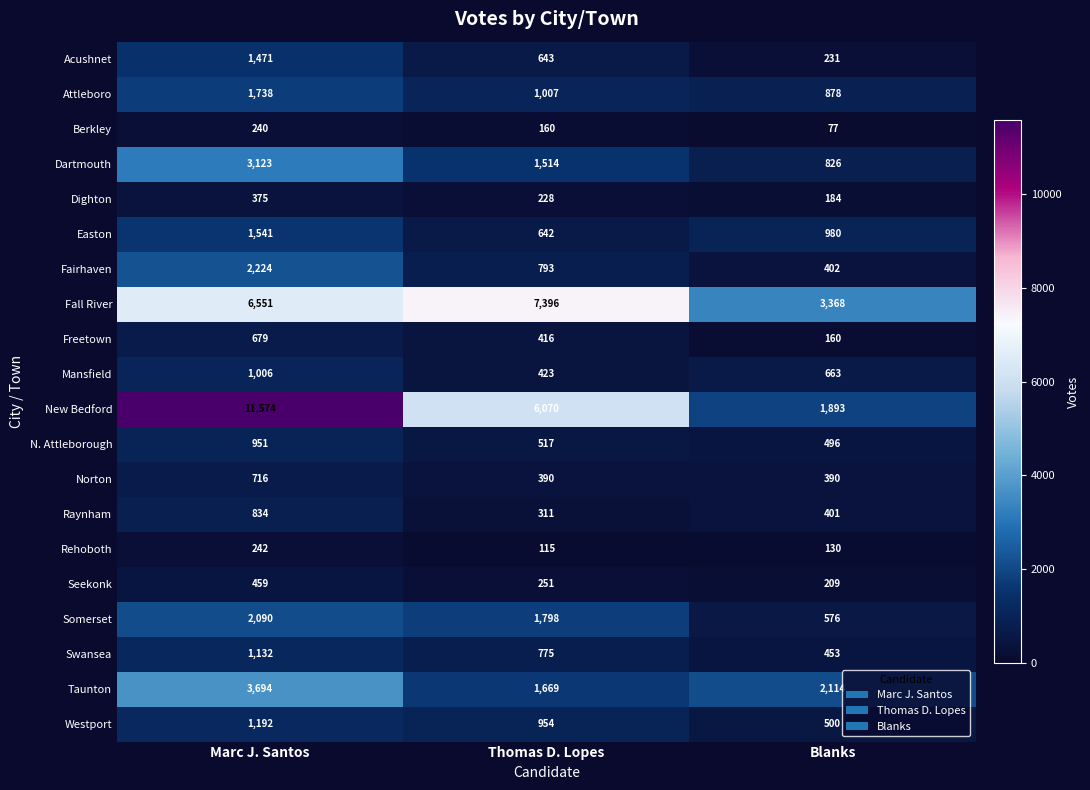

Which category has the highest value in the N. Attleborough series?

Marc J. Santos